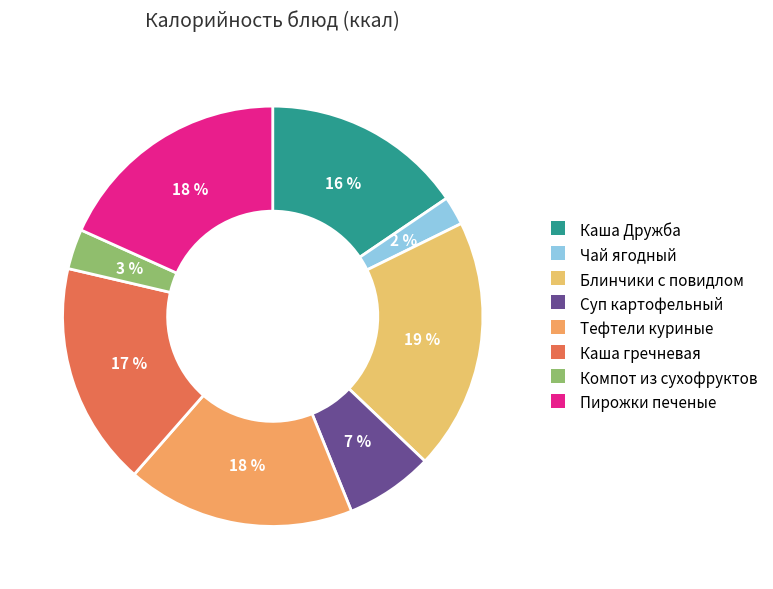

Is it true that Каша Дружба is 16% of the pie?

True